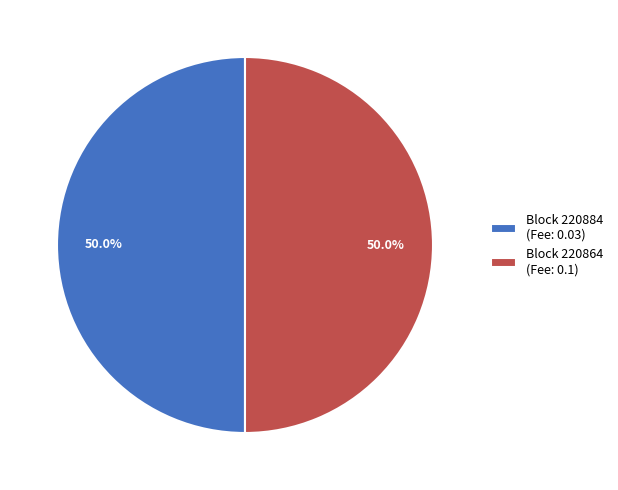

How many segments does this pie chart have?

2